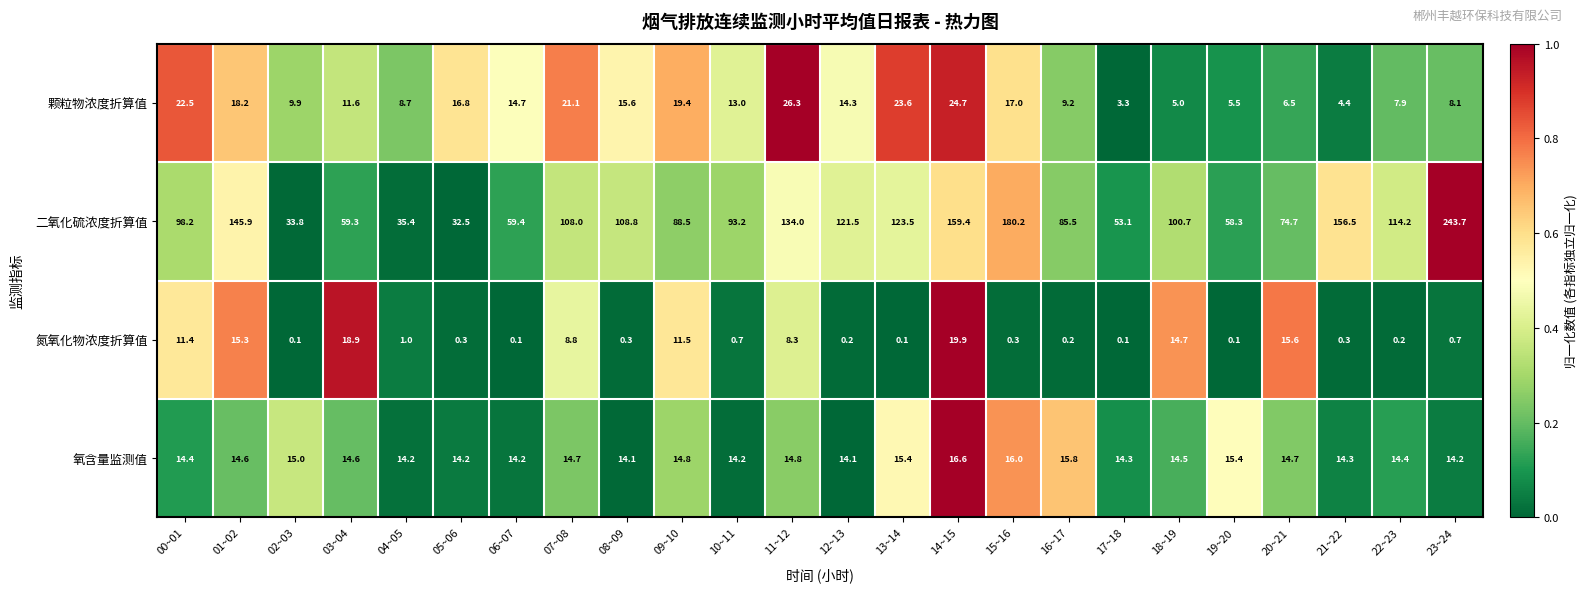

List the series in order of their peak value, highest first.

二氧化硫浓度折算值, 颗粒物浓度折算值, 氮氧化物浓度折算值, 氧含量监测值